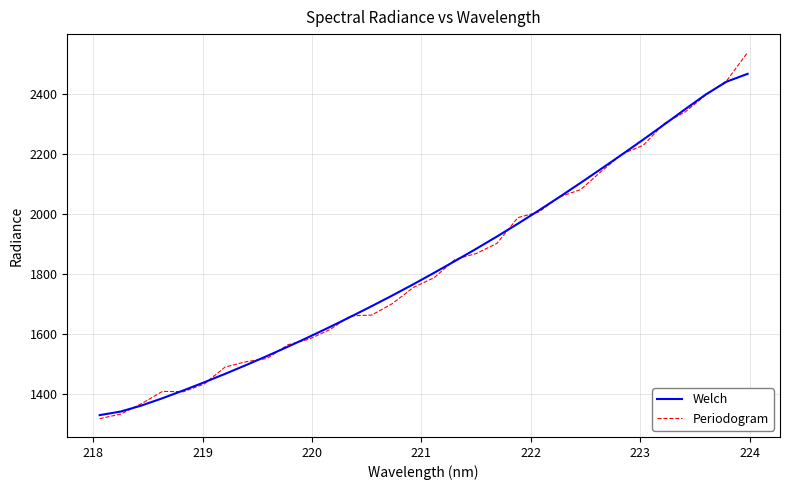

At how many categories does at least one series exceed 2507?

1